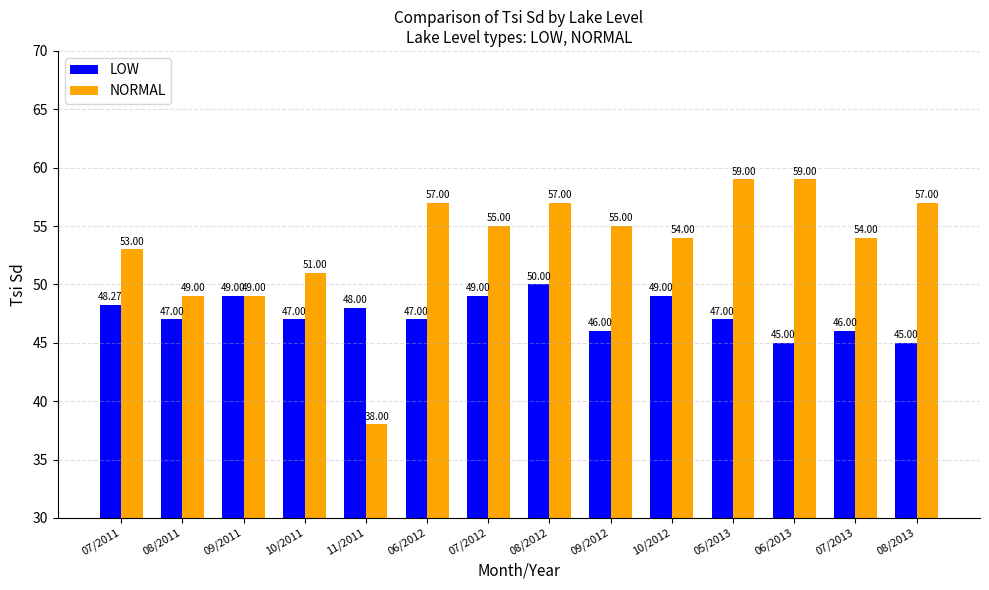

Which series changed the most between 08/2011 and 06/2013?

NORMAL